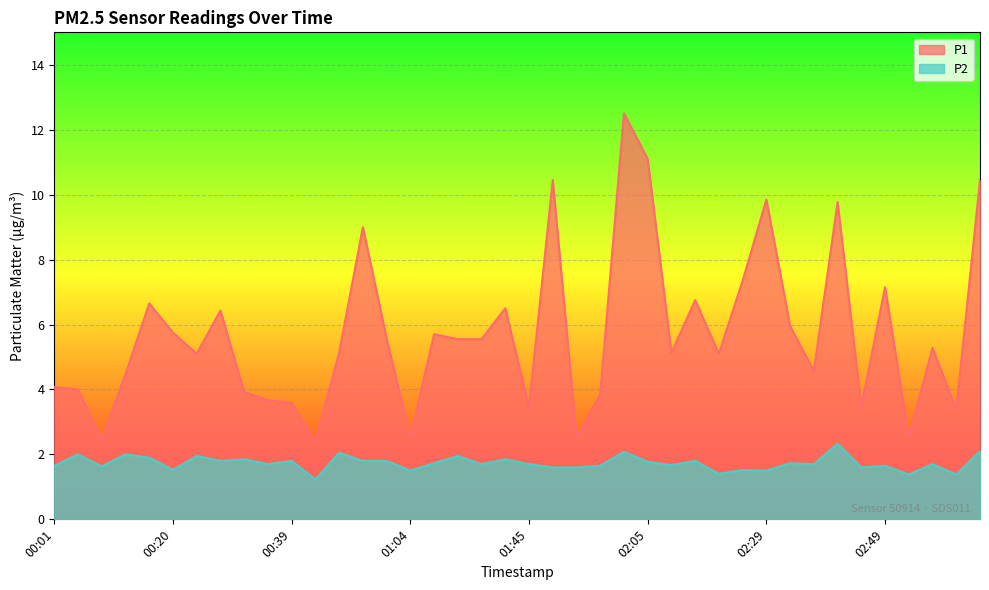

What is the difference between the highest and lowest values at 00:47?

3.1